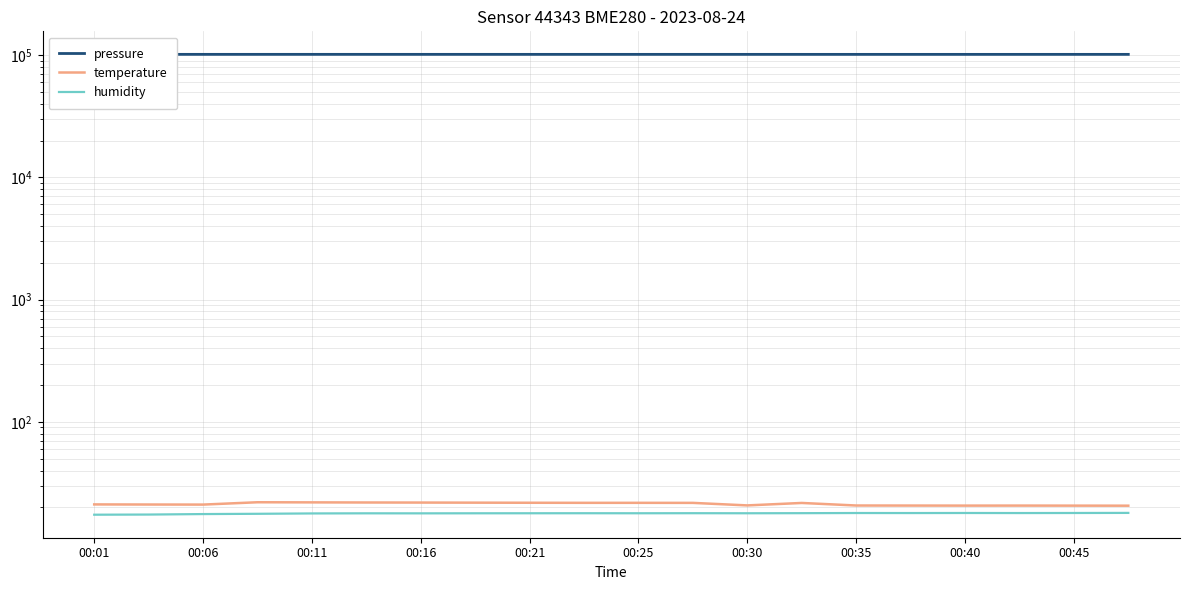

How many distinct data groups are displayed?

3